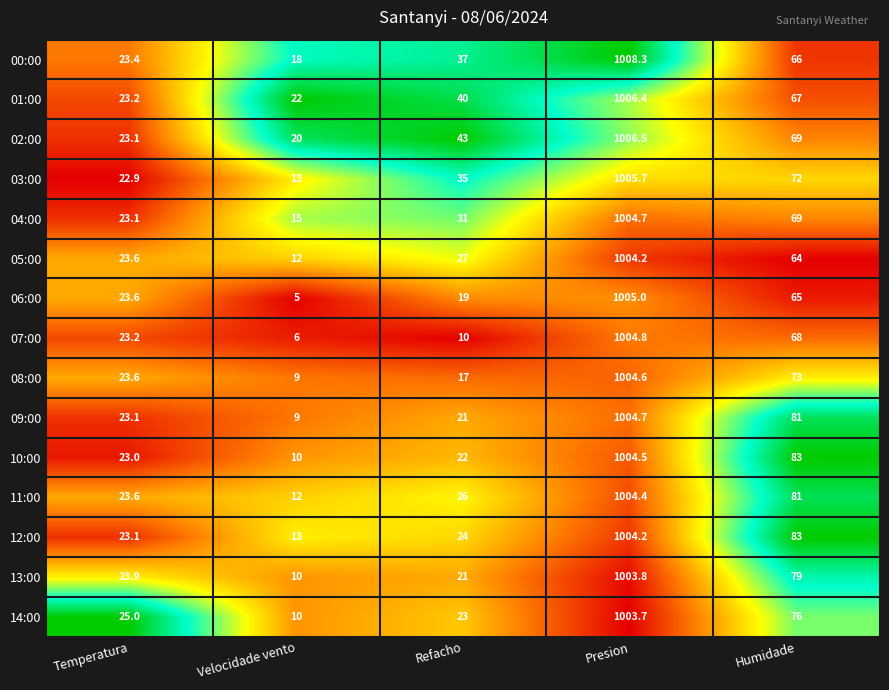

Which series has the widest spread of values?

06:00